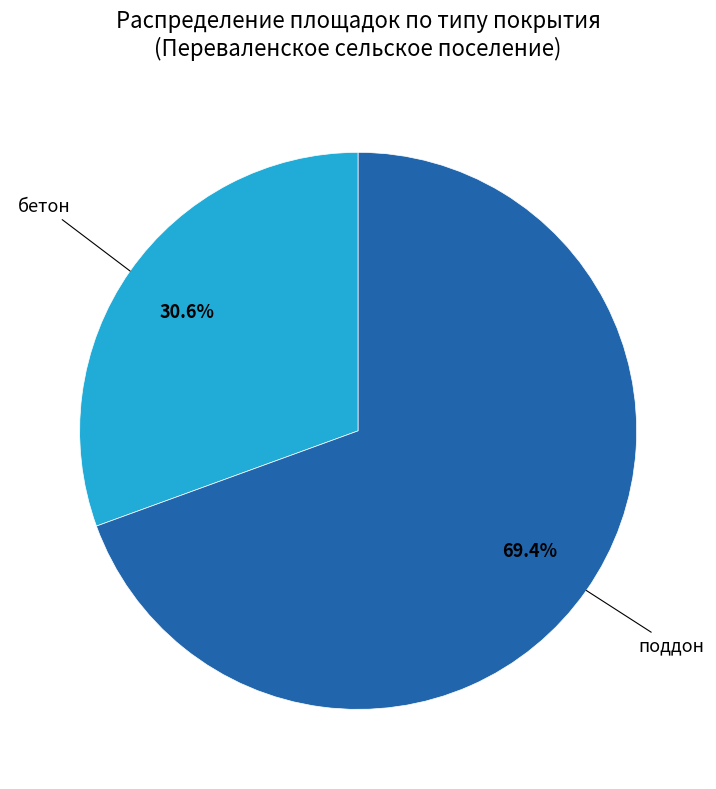

To the nearest percent, what is the combined percentage of поддон and бетон?

100%